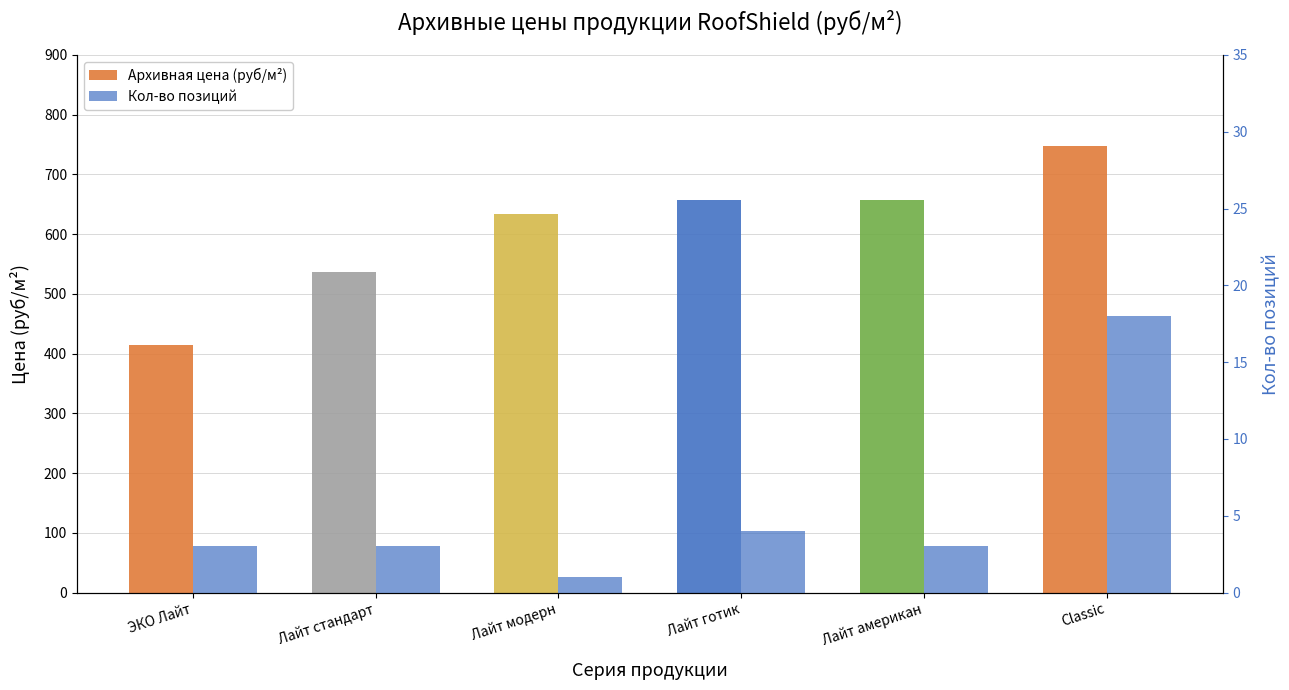

Where is Кол-во позиций nearest to the value 9?

Лайт готик